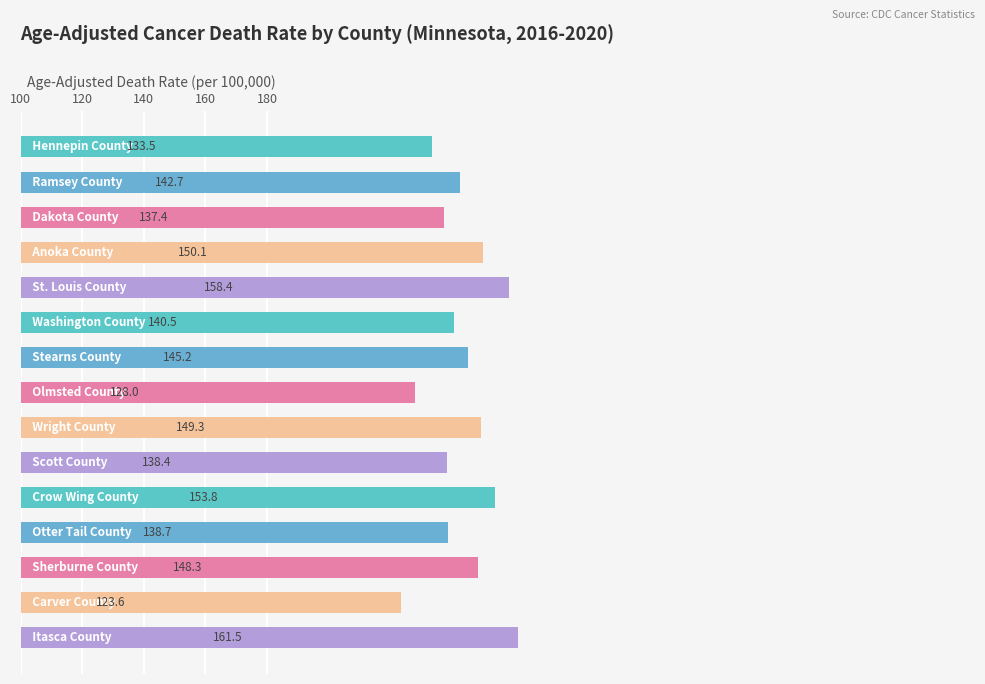

What is the difference between the maximum and second lowest values?

33.5